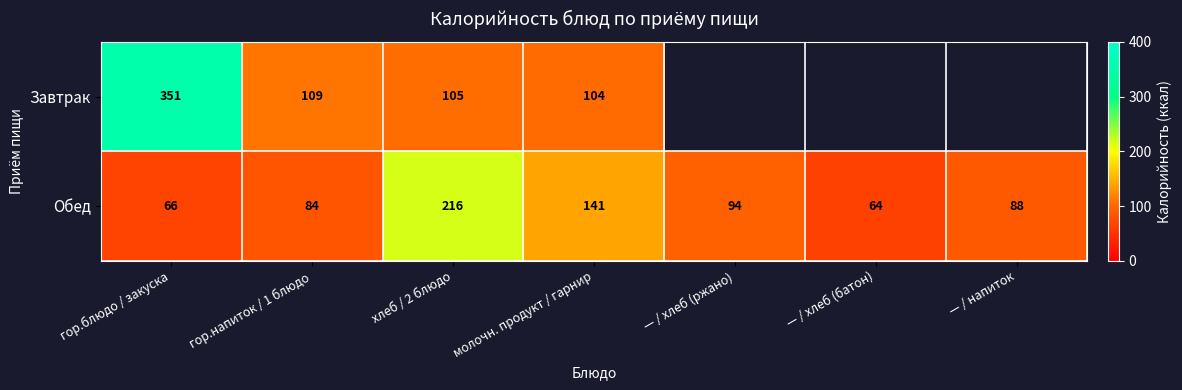

Where is Обед nearest to the value 140?

молочн. продукт / гарнир